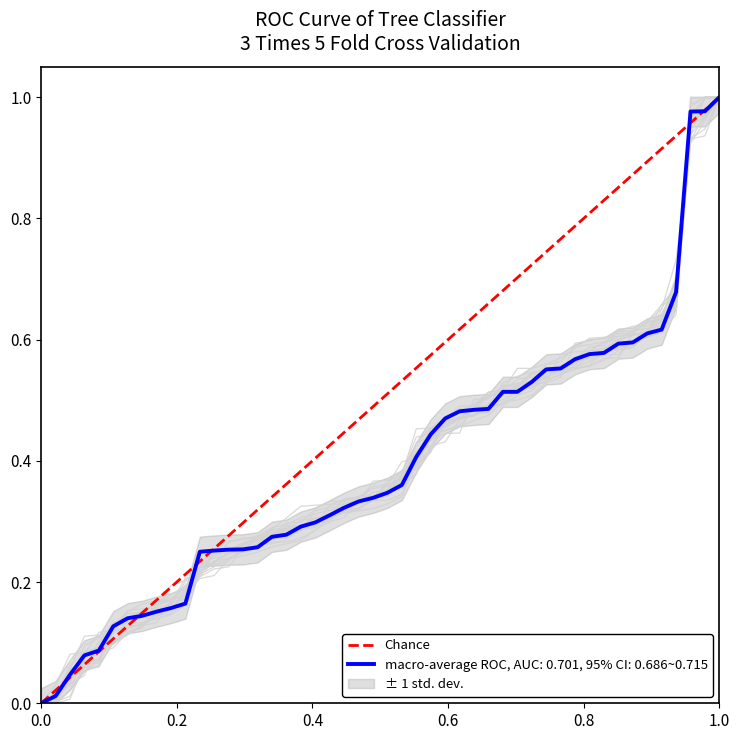

Which has a higher value, 1.0 or 0.0?

1.0